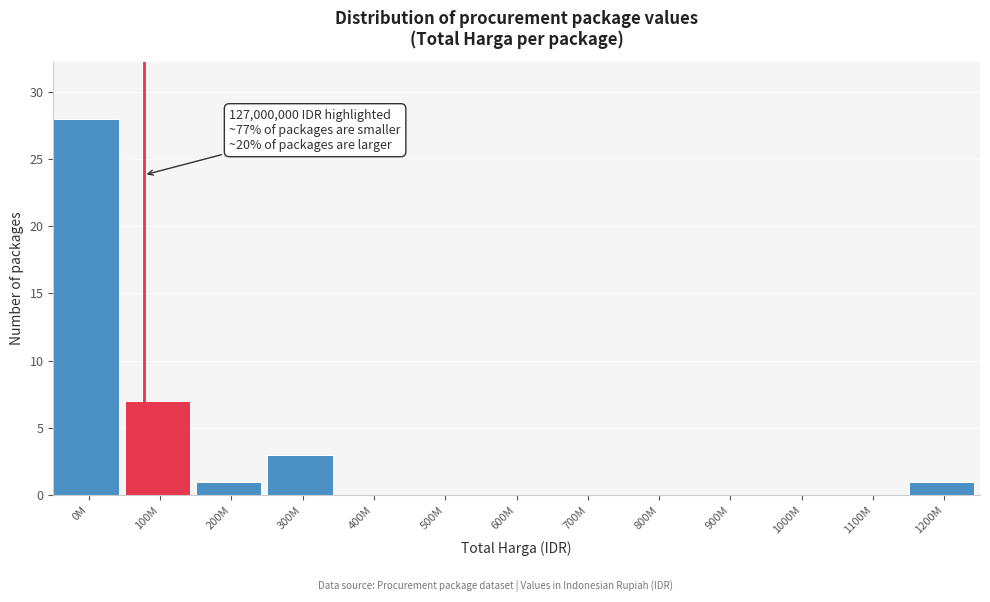

Reading left to right, what are all the values shown in this chart?

0M=28	100M=7	200M=1	300M=3	400M=0	500M=0	600M=0	700M=0	800M=0	900M=0	1000M=0	1100M=0	1200M=1